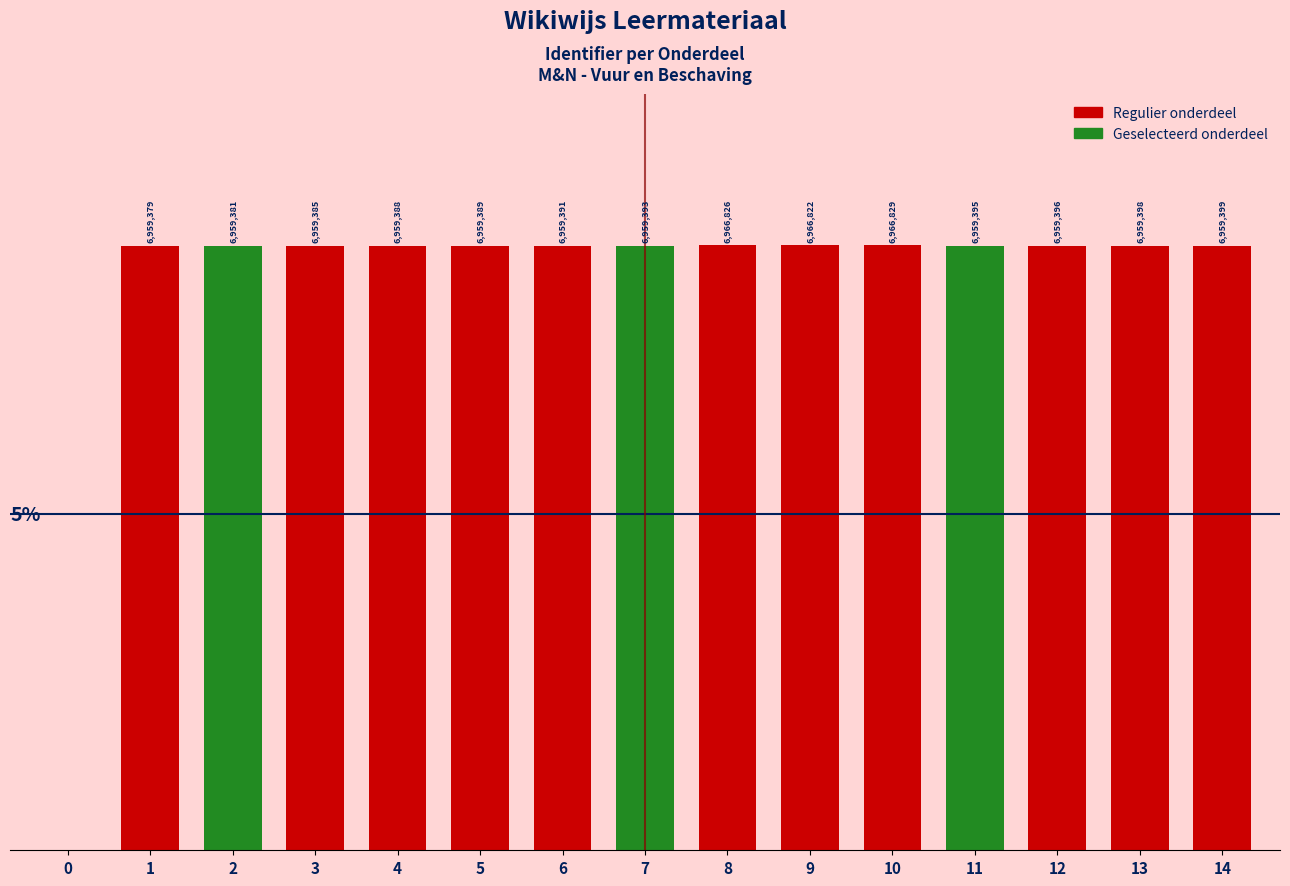

Are the bars horizontal?

No